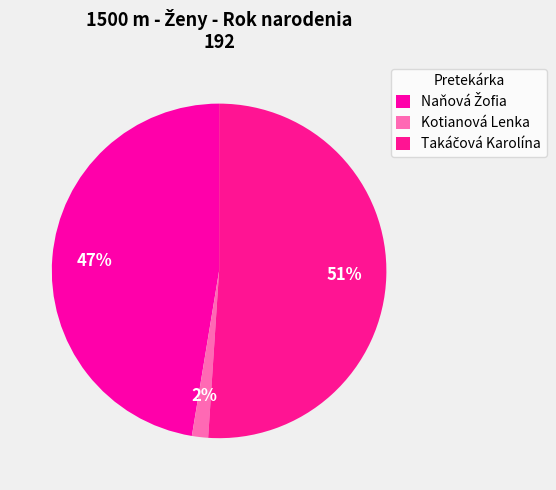

What is the smallest slice in the pie chart?

Kotianová Lenka